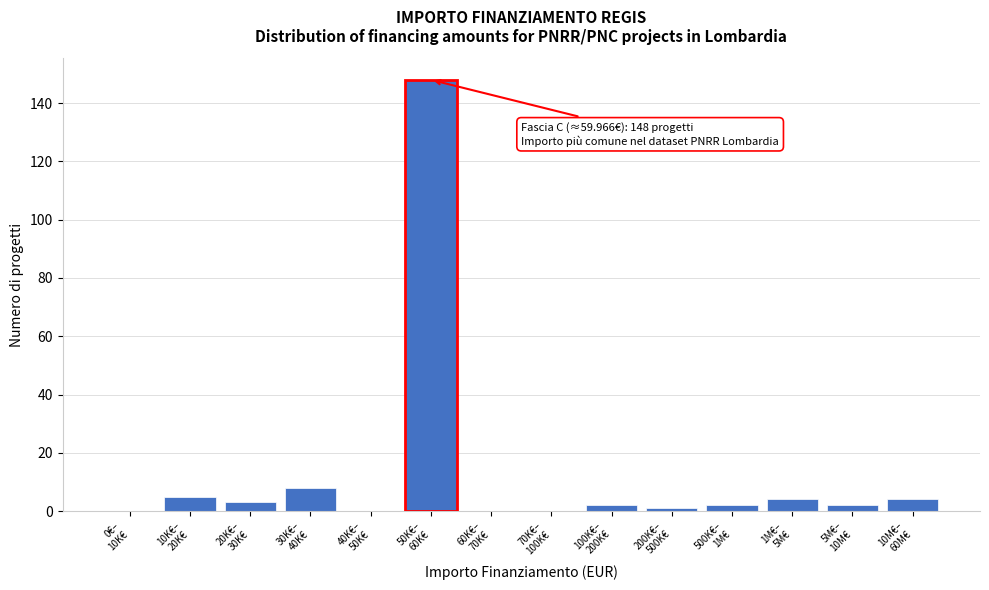

What is the sum of all values?

179